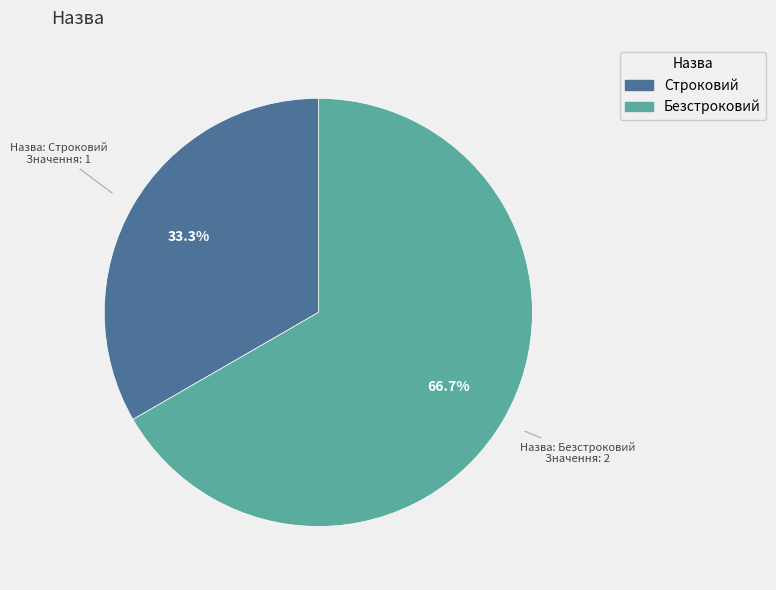

Which slice represents more than half of the pie?

Безстроковий